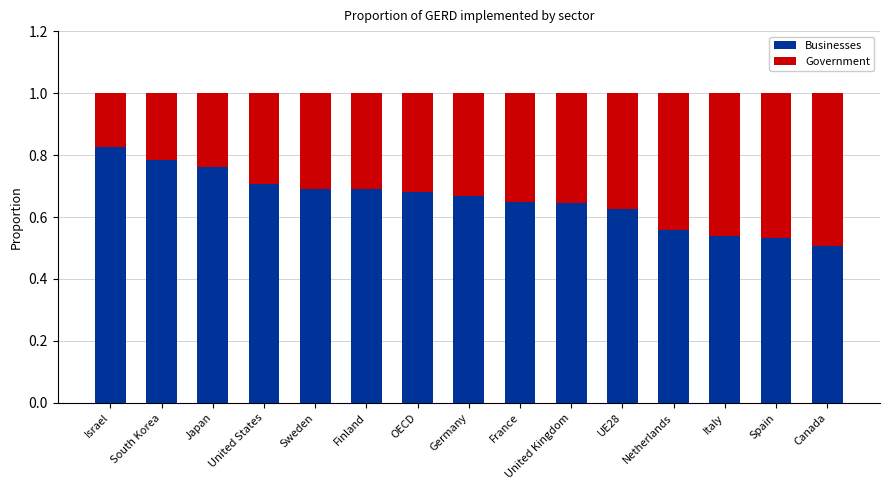

The value of Businesses at Israel is 1.5. True or false?

False